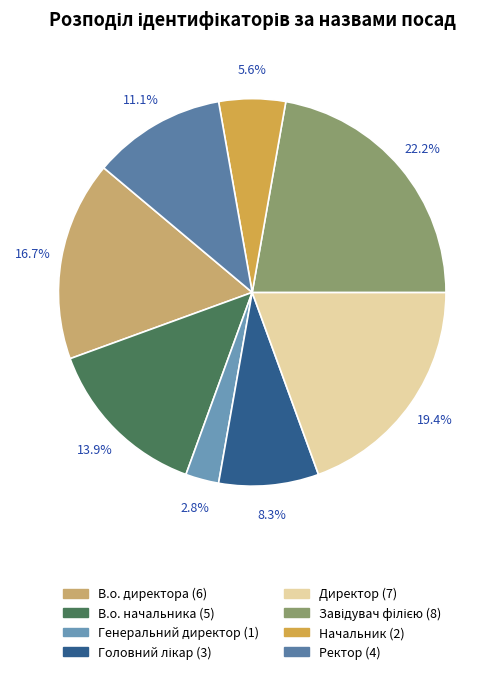

Which category has the smallest portion of the pie?

Генеральний директор